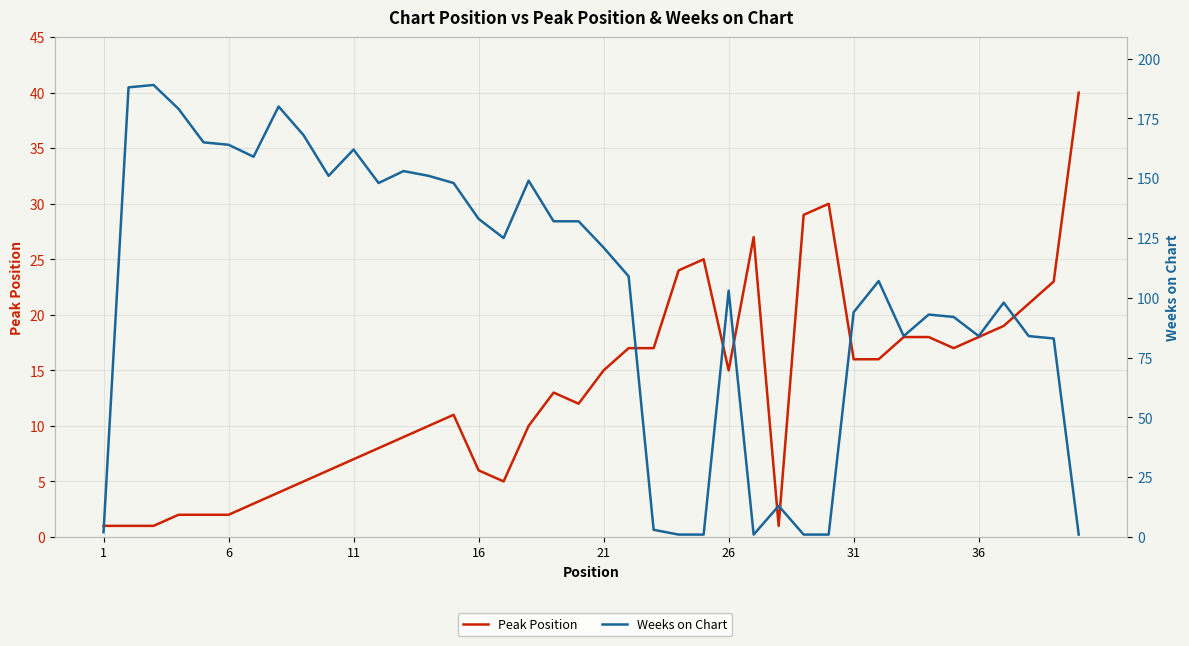

True or false: Peak Position has more than 0 points higher than both neighbors.

True